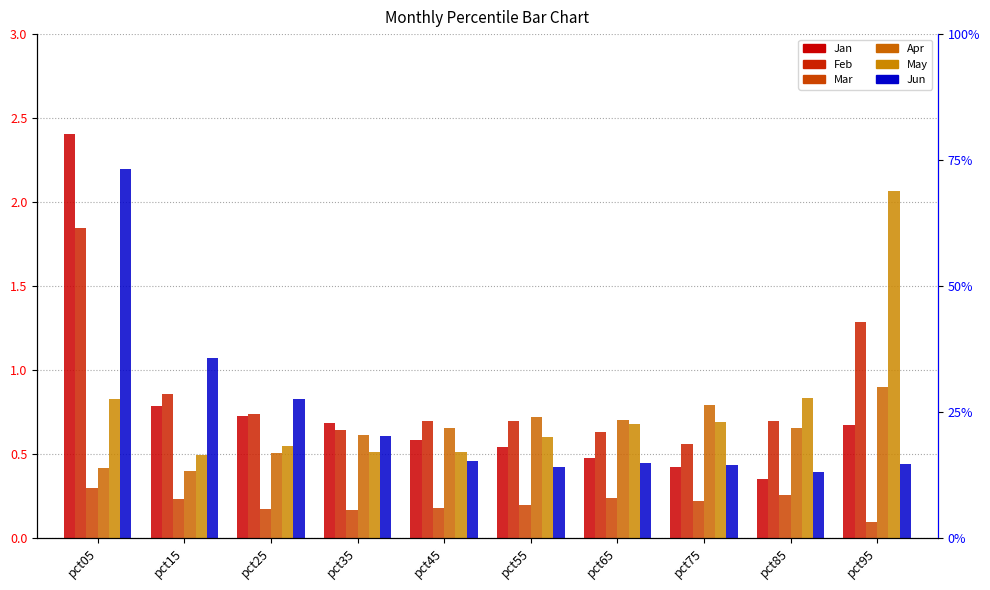

What is the sum of all Apr values?

6.3